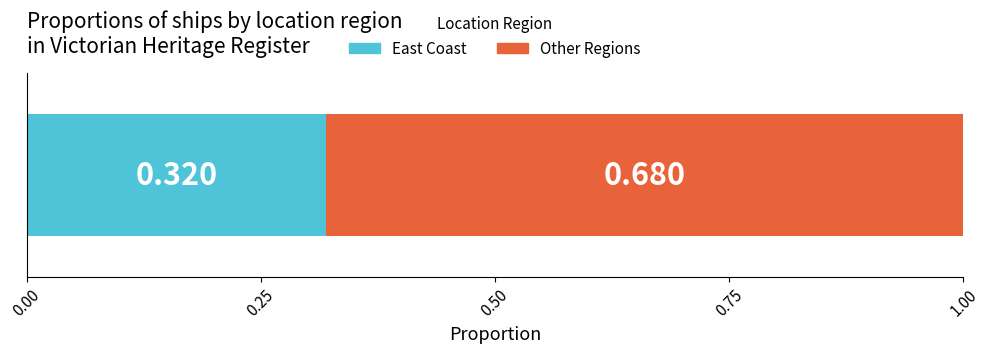

What position from the left is East Coast?

1